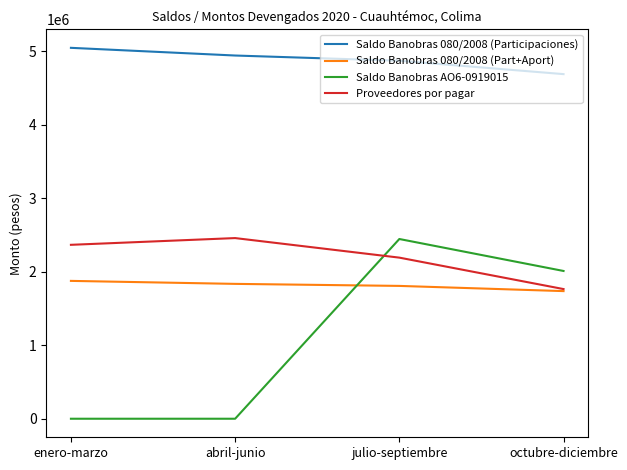

What is the maximum value shown in the chart?

5046133.8